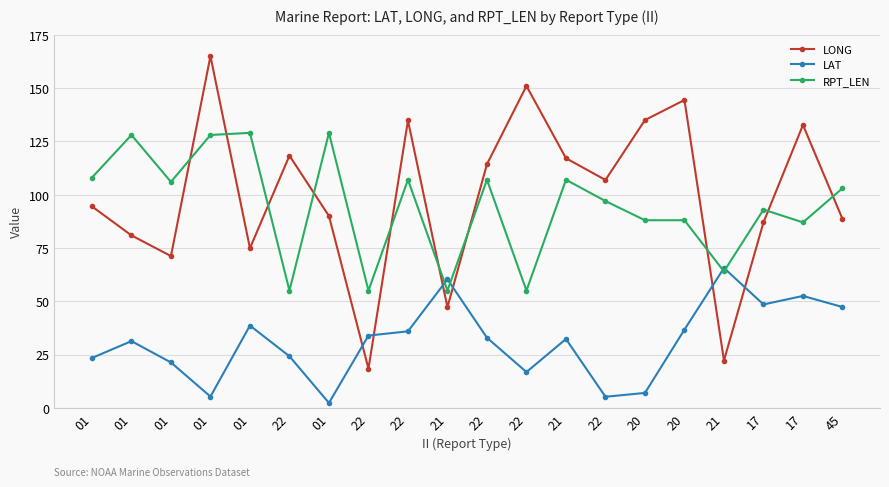

The LAT series shows 5.2 at 22. True or false?

True